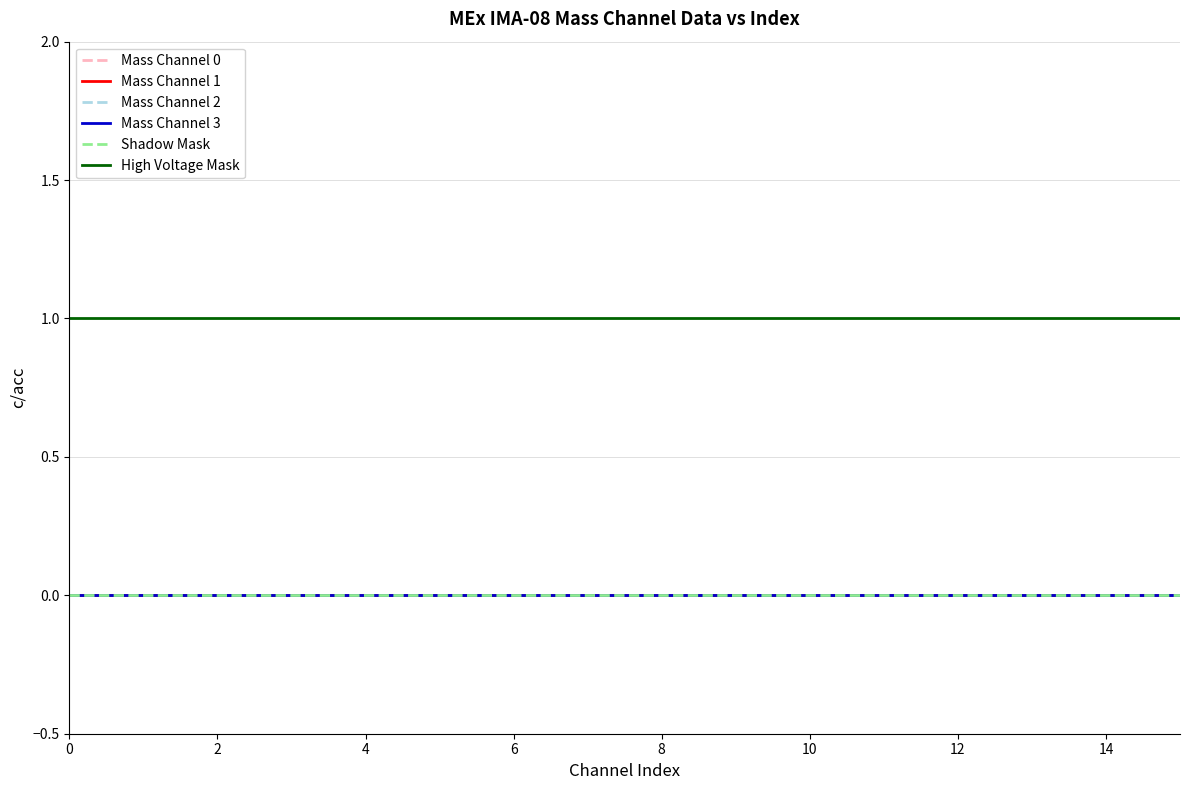

At how many categories does at least one series exceed 0?

16